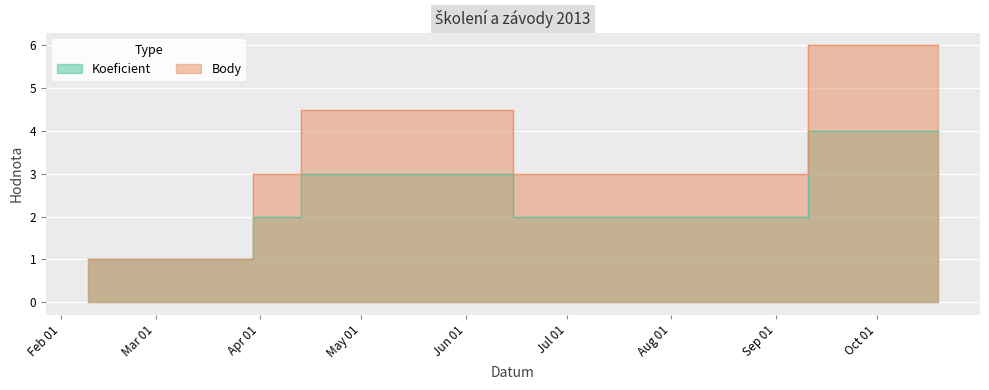

Where is the first local minimum for Body?

2013-08-10